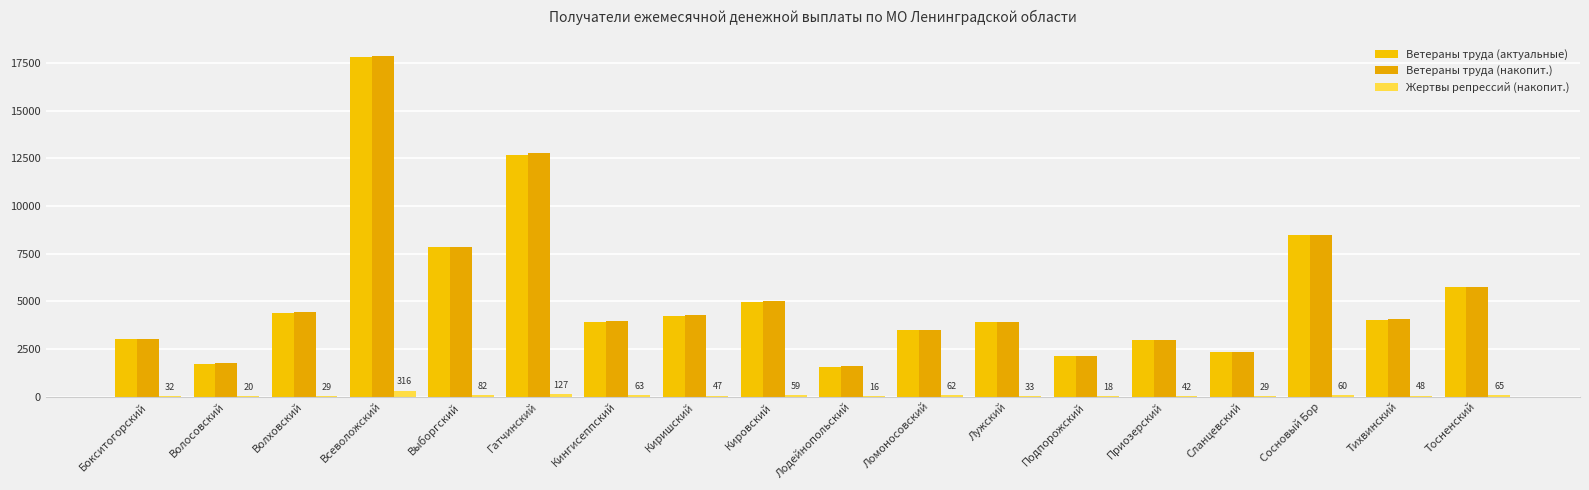

What are all the series names shown in the legend?

Ветераны труда (актуальные), Ветераны труда (накопит.), Жертвы репрессий (накопит.)